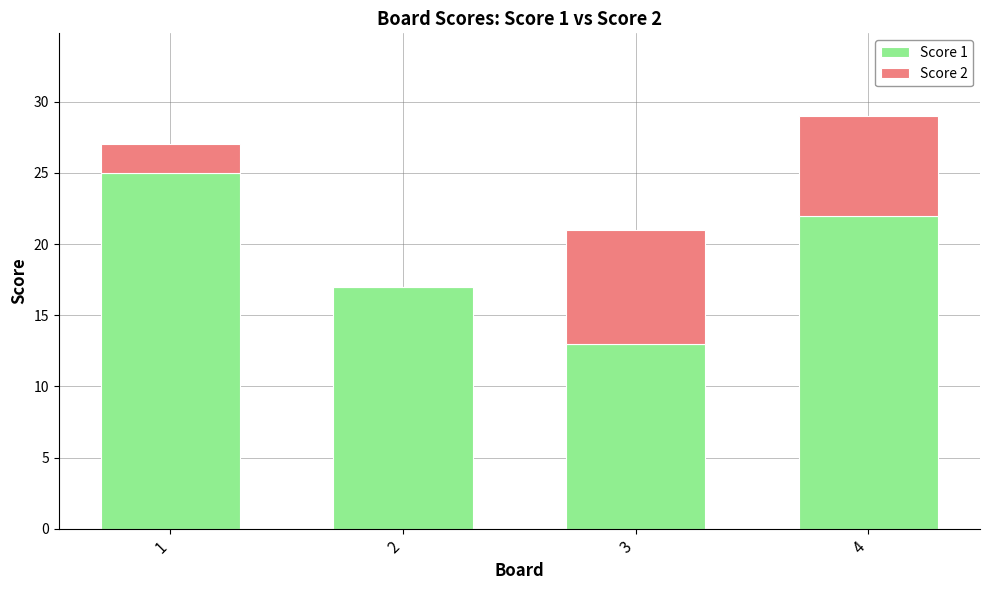

The Score 1 series shows 13 at 3. True or false?

True